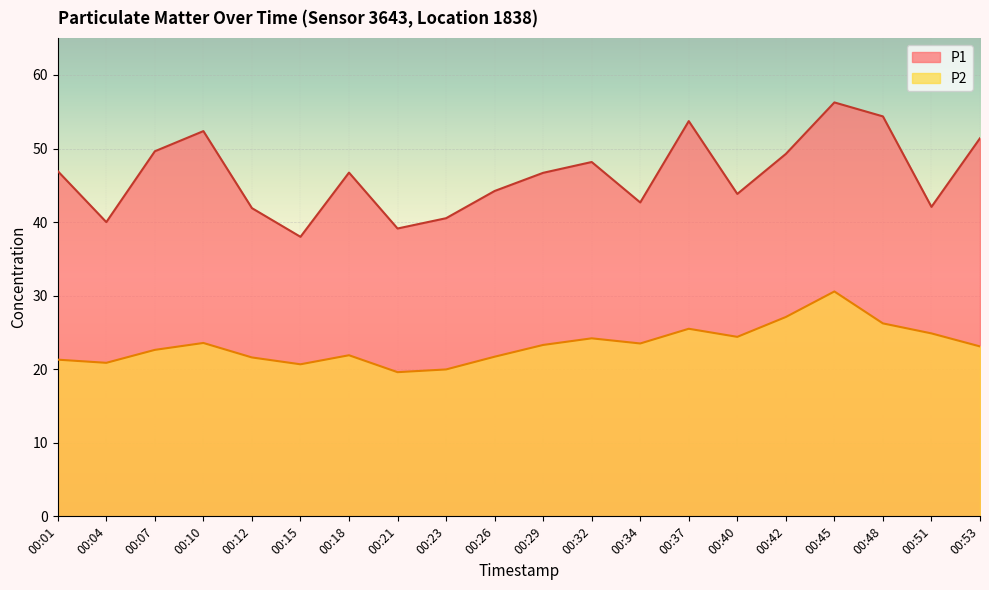

Is the value of P2 at 00:26 greater than the value of P1 at 00:34?

No